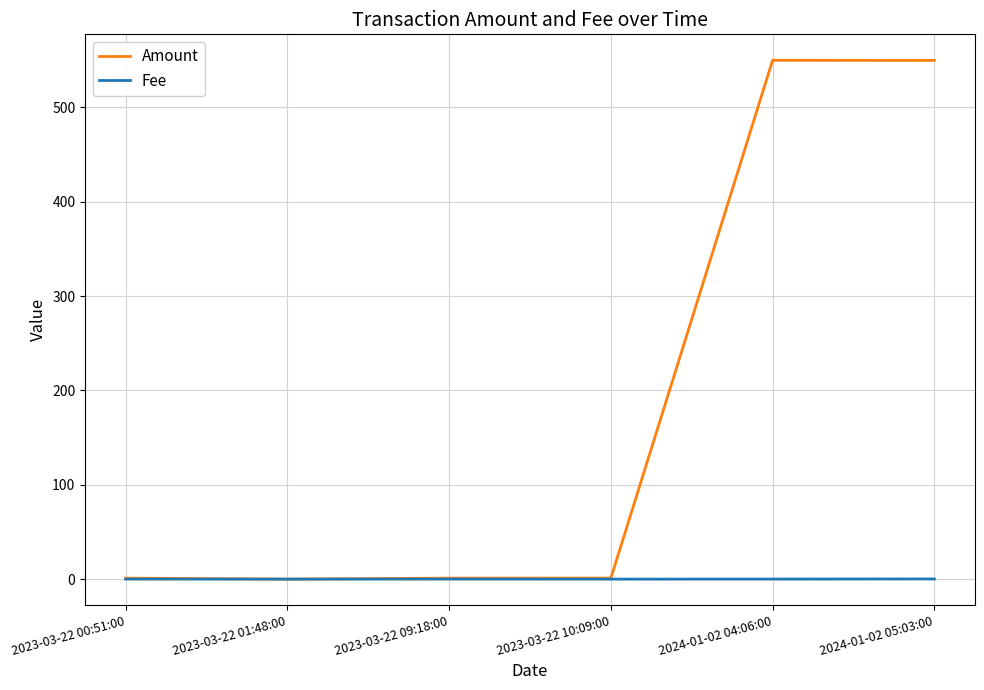

List the series in order of their peak value, lowest first.

Fee, Amount